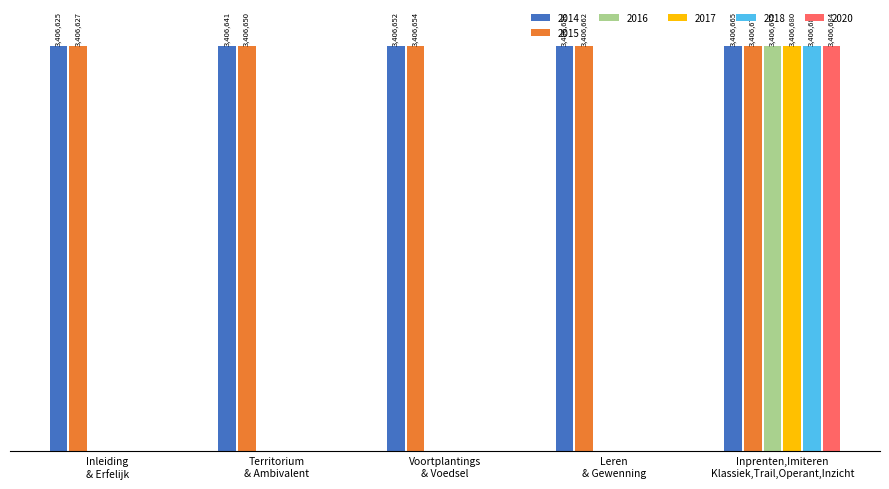

Reading left to right, what are all the values shown in this chart?

Inleiding=3406625	Erfelijk bepaald gedrag=3406627	Territoriumgedrag=3406641	Ambivalent conflictgedrag=3406650	Voortplantingsgedrag=3406652	Voedselzoekgedrag=3406654	Leren=3406658	Gewenning=3406662	Inprenten en latent leren=3406665	Imiteren=3406672	Klassiek conditioneren=3406675	Trail and error=3406680	Operant conditioneren=3406682	Inzicht=3406684